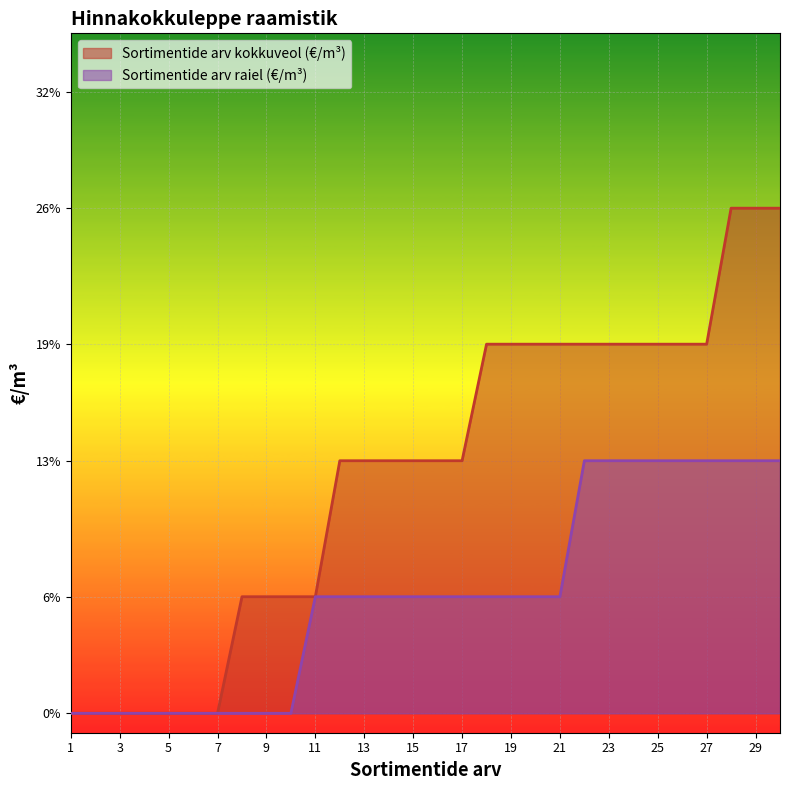

Where is Sortimentide arv kokkuveol (€/m³) nearest to the value 0?

1